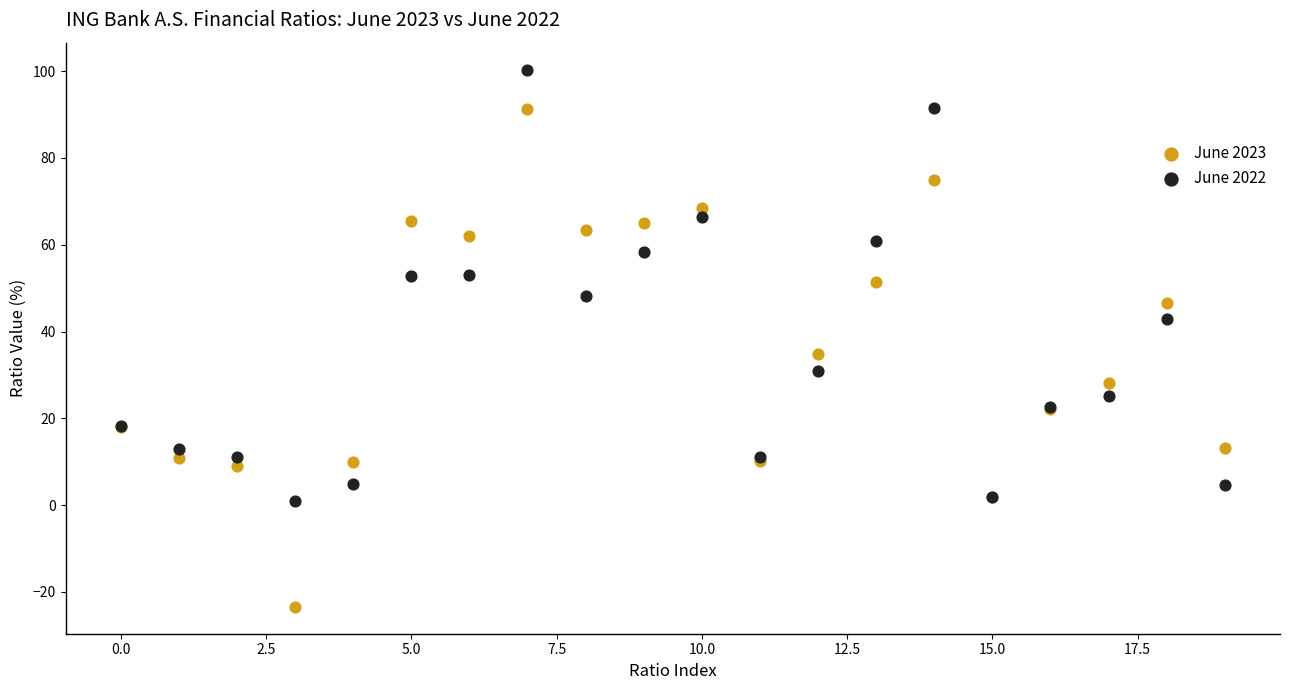

Across all series, what Y value is closest to 38?

34.7